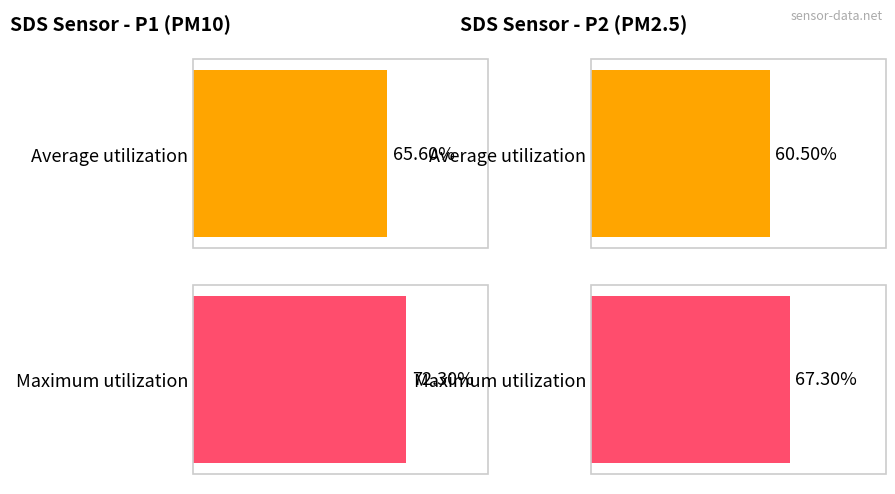

List the series in order of their overall mean, lowest first.

SDS_P2, SDS_P1